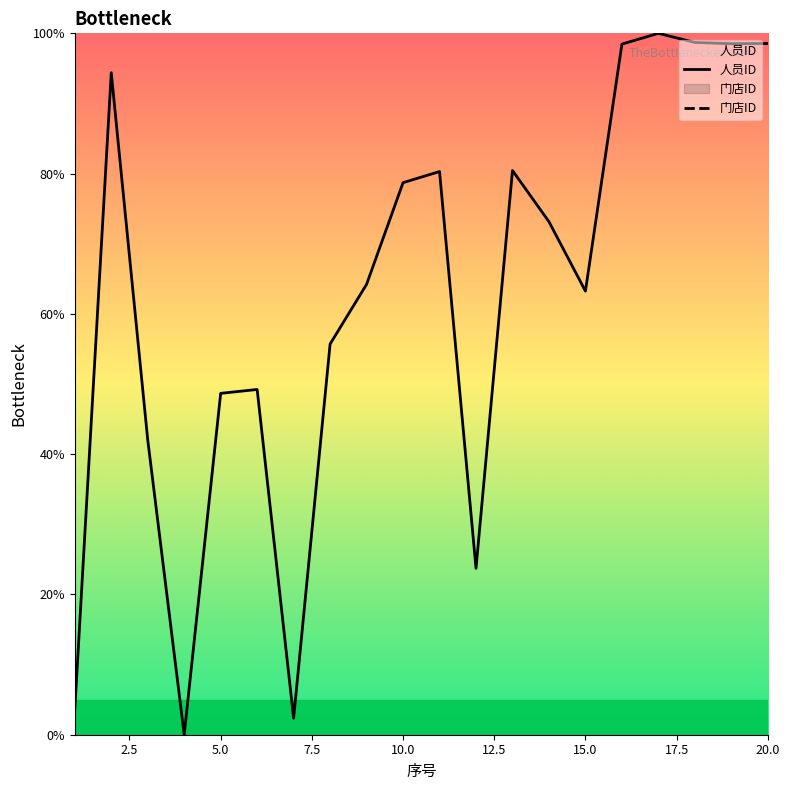

True or false: 门店ID has more than 2 points higher than both neighbors.

False